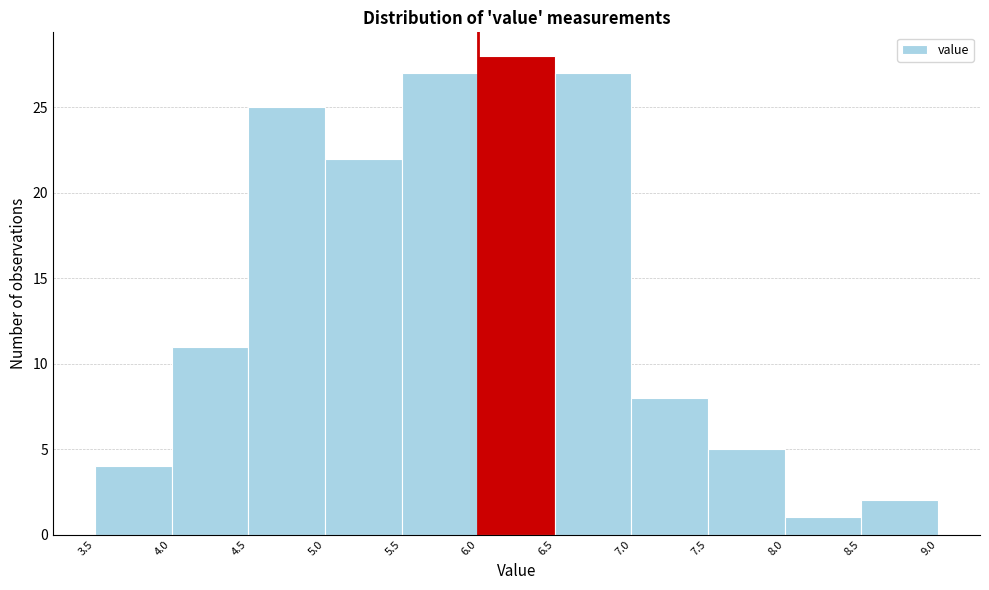

Over which range of the x-axis is the bar tallest?

6.0 to 6.5